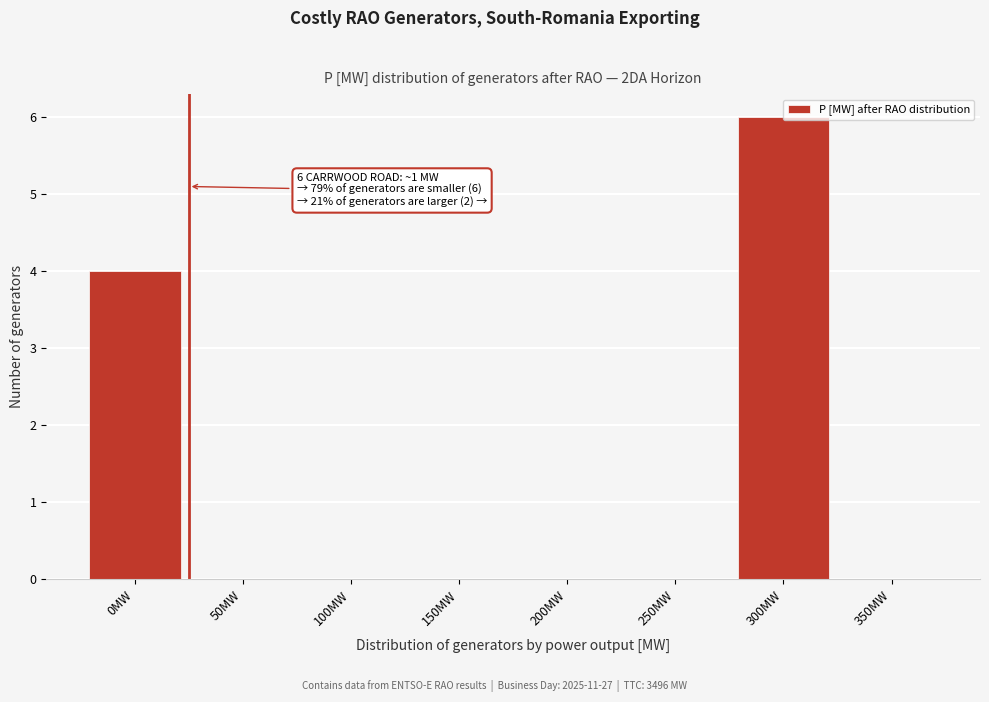

What is the sum of all values?

10